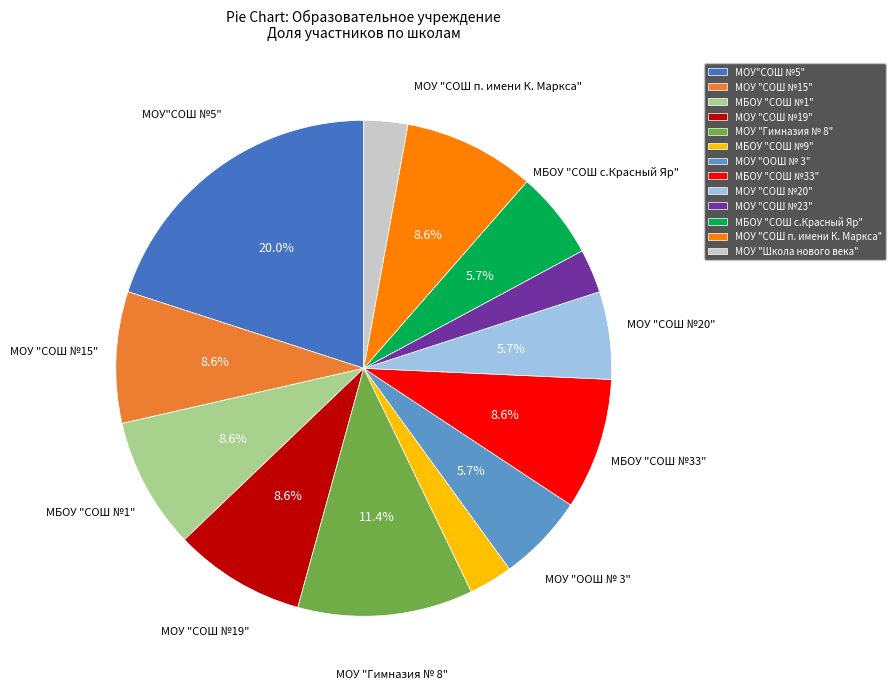

Between МОУ "СОШ №19" and МОУ "Школа нового века", which is larger?

МОУ "СОШ №19"